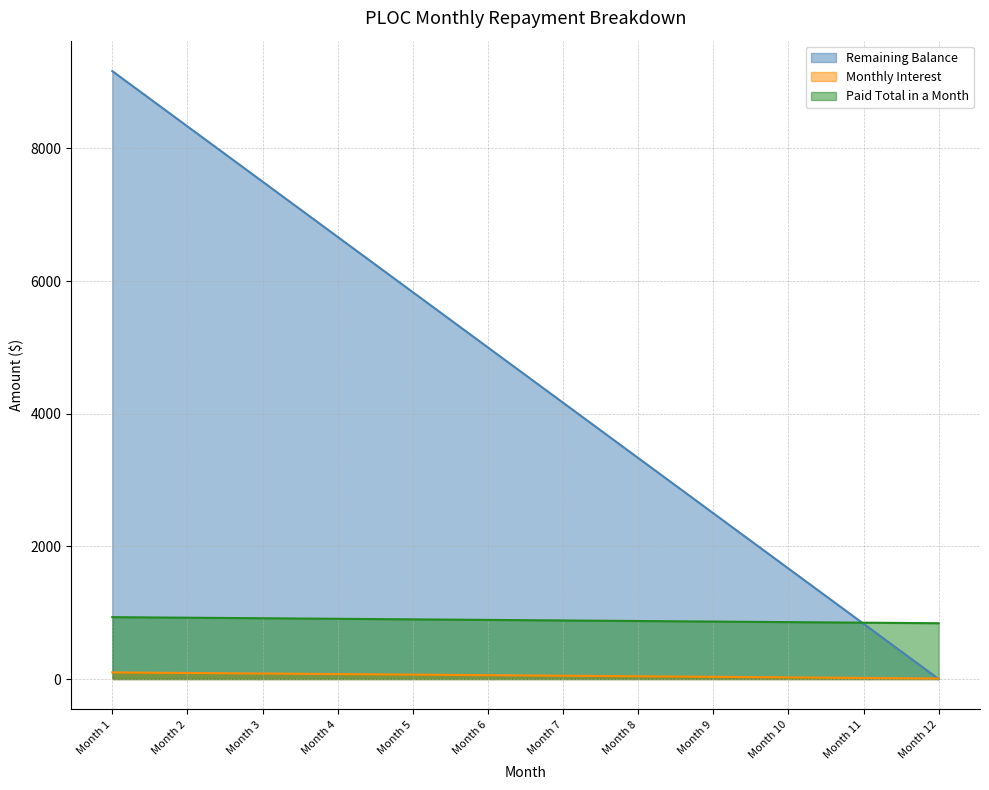

Reading left to right, transcribe all the data shown in this chart.

Remaining Balance: Month 1=9166.7	Month 2=8333.3	Month 3=7500.0	Month 4=6666.7	Month 5=5833.3	Month 6=5000.0	Month 7=4166.7	Month 8=3333.3	Month 9=2500.0	Month 10=1666.7	Month 11=833.3	Month 12=0.0
Monthly Interest: Month 1=100.0	Month 2=91.7	Month 3=83.3	Month 4=75.0	Month 5=66.7	Month 6=58.3	Month 7=50.0	Month 8=41.7	Month 9=33.3	Month 10=25.0	Month 11=16.7	Month 12=8.3
Paid Total in a Month: Month 1=933.3	Month 2=925.0	Month 3=916.7	Month 4=908.3	Month 5=900.0	Month 6=891.7	Month 7=883.3	Month 8=875.0	Month 9=866.7	Month 10=858.3	Month 11=850.0	Month 12=841.7